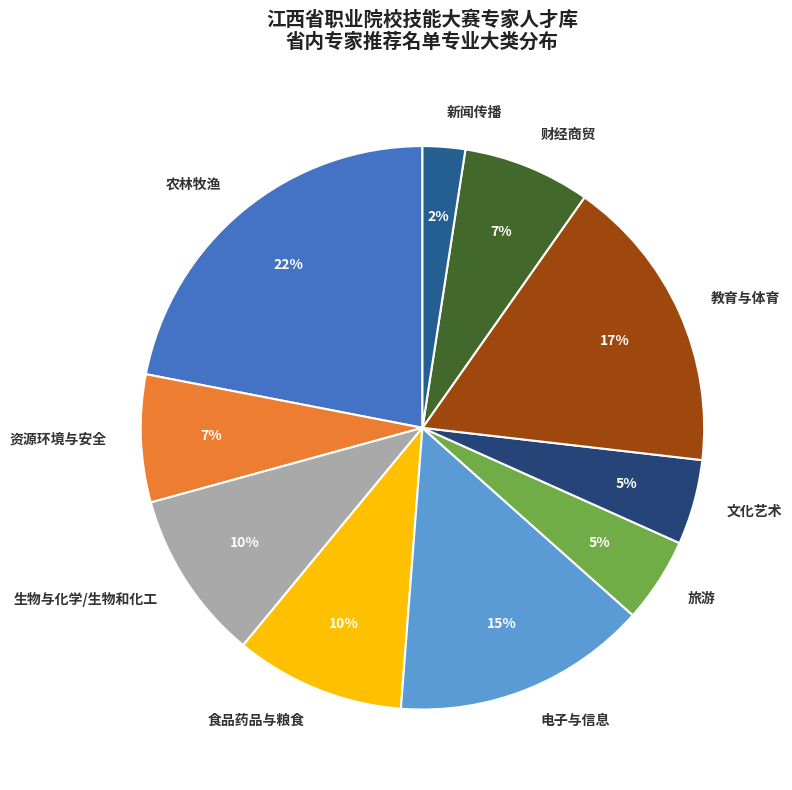

To the nearest percent, what is the average slice percentage?

10%